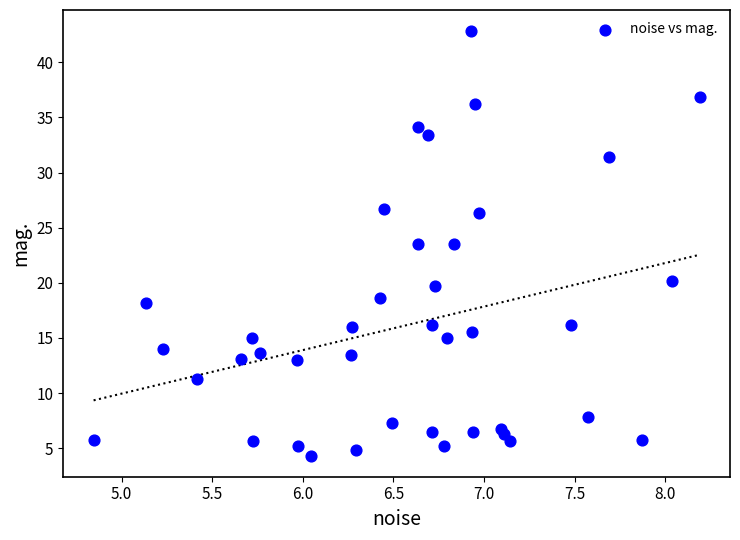

What is the range of Y values (max minus min)?

38.5